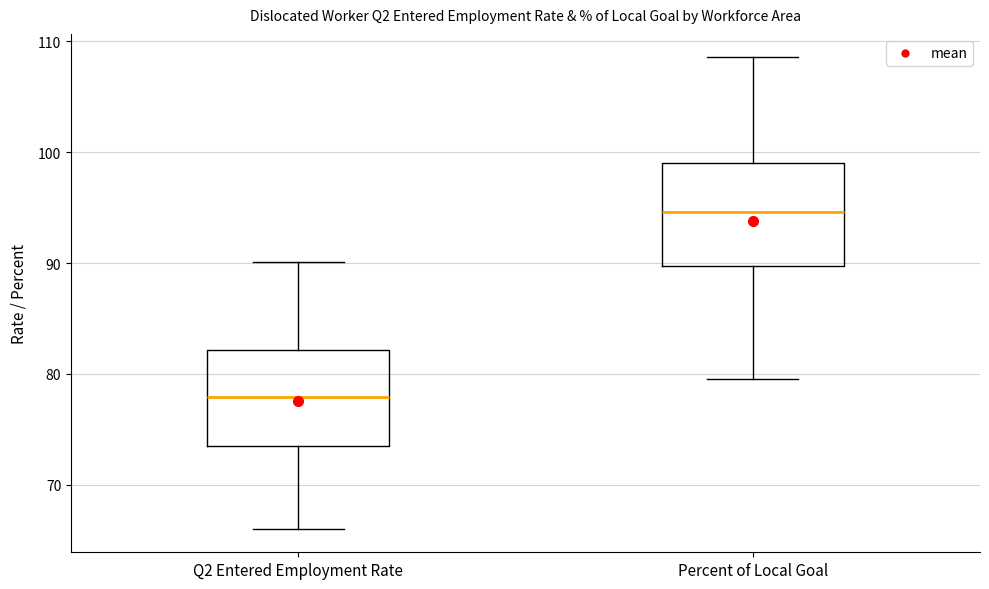

Where is the lower edge of the box for Percent of Local Goal on the y-axis? The values are not printed on the chart, so give them approximately, as read against the axis.

90